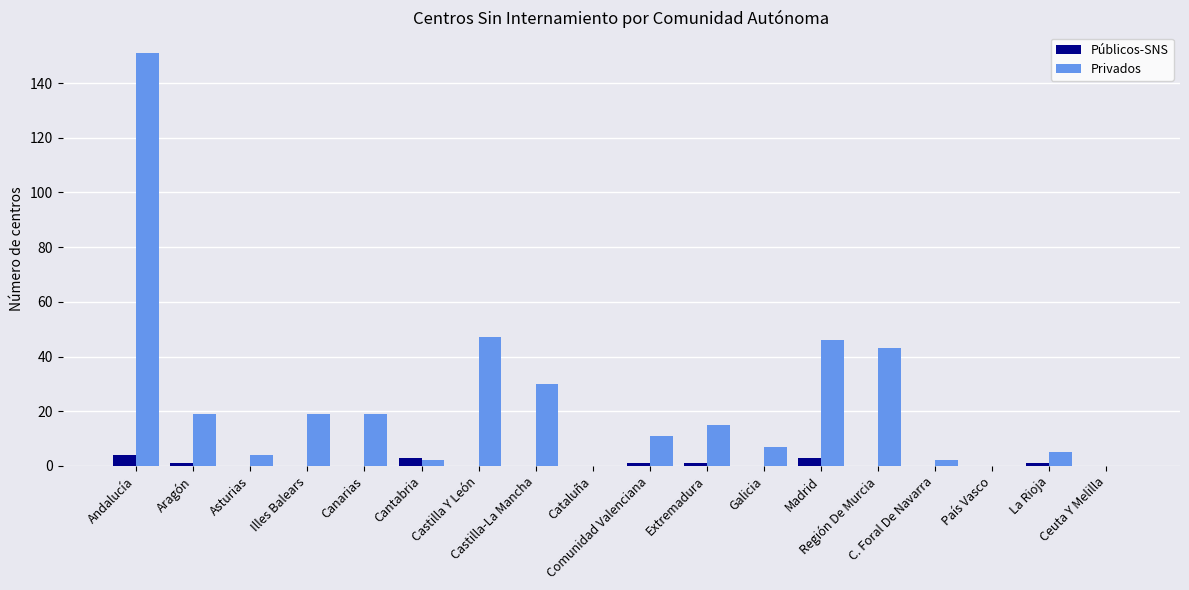

At which category is the sum across all series the highest?

Andalucía